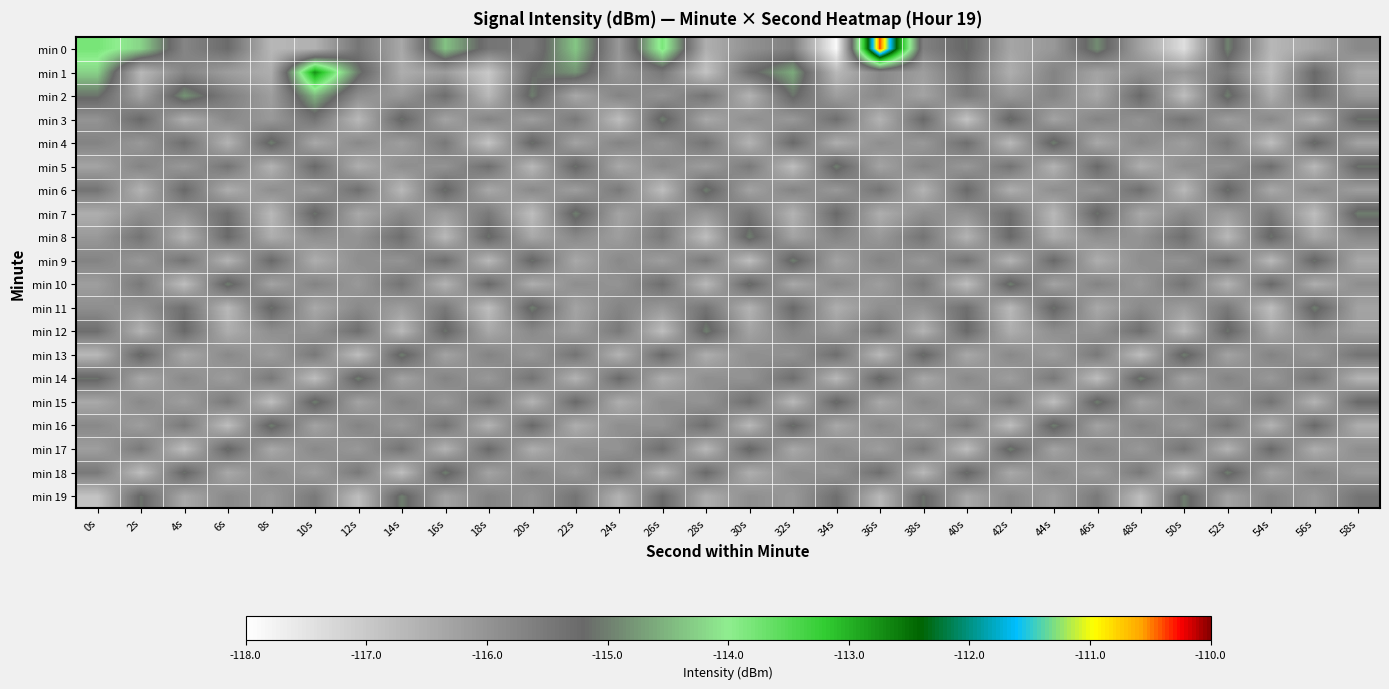

Reading right to left, what are all the values shown in this chart?

min 0: 58s=-115.8	56s=-116.3	54s=-116.7	52s=-115.0	50s=-117.4	48s=-116.3	46s=-114.9	44s=-116.1	42s=-116.3	40s=-115.1	38s=-115.6	36s=-110.4	34s=-117.9	32s=-115.6	30s=-116.0	28s=-116.5	26s=-113.8	24s=-116.1	22s=-114.4	20s=-115.5	18s=-115.4	16s=-114.4	14s=-116.4	12s=-115.4	10s=-116.6	8s=-116.7	6s=-115.2	4s=-115.7	2s=-114.2	0s=-113.8
min 1: 58s=-116.4	56s=-115.2	54s=-116.8	52s=-115.5	50s=-116.1	48s=-115.9	46s=-116.3	44s=-115.7	42s=-116.5	40s=-115.4	38s=-116.2	36s=-115.8	34s=-116.7	32s=-114.6	30s=-115.3	28s=-116.9	26s=-115.5	24s=-116.1	22s=-114.8	20s=-115.2	18s=-117.0	16s=-116.2	14s=-116.5	12s=-115.0	10s=-112.7	8s=-116.5	6s=-116.2	4s=-115.7	2s=-116.7	0s=-114.2
min 2: 58s=-116.1	56s=-115.3	54s=-116.5	52s=-115.0	50s=-116.8	48s=-115.2	46s=-116.4	44s=-115.7	42s=-116.1	40s=-115.5	38s=-116.3	36s=-115.8	34s=-116.2	32s=-115.1	30s=-116.6	28s=-115.4	26s=-116.0	24s=-115.7	22s=-116.4	20s=-115.0	18s=-116.7	16s=-115.3	14s=-116.1	12s=-115.9	10s=-114.5	8s=-116.2	6s=-115.6	4s=-114.8	2s=-116.3	0s=-115.1
min 3: 58s=-115.1	56s=-116.5	54s=-115.8	52s=-116.2	50s=-115.4	48s=-116.0	46s=-115.7	44s=-116.3	42s=-115.1	40s=-116.9	38s=-115.2	36s=-116.6	34s=-115.3	32s=-116.1	30s=-115.9	28s=-116.4	26s=-115.0	24s=-116.8	22s=-115.5	20s=-116.2	18s=-115.7	16s=-116.3	14s=-115.1	12s=-116.7	10s=-115.4	8s=-116.1	6s=-115.8	4s=-116.5	2s=-115.2	0s=-116.0
min 4: 58s=-116.3	56s=-115.1	54s=-116.8	52s=-115.5	50s=-116.2	48s=-115.8	46s=-116.4	44s=-115.0	42s=-116.7	40s=-115.3	38s=-116.1	36s=-115.9	34s=-116.5	32s=-115.2	30s=-116.6	28s=-115.4	26s=-116.0	24s=-115.7	22s=-116.3	20s=-115.1	18s=-116.9	16s=-115.5	14s=-116.2	12s=-115.8	10s=-116.4	8s=-115.0	6s=-116.6	4s=-115.3	2s=-116.1	0s=-115.7
min 5: 58s=-115.1	56s=-116.7	54s=-115.3	52s=-116.0	50s=-115.9	48s=-116.5	46s=-115.2	44s=-116.6	42s=-115.4	40s=-116.1	38s=-115.7	36s=-116.3	34s=-115.0	32s=-116.8	30s=-115.5	28s=-116.2	26s=-115.8	24s=-116.4	22s=-115.1	20s=-116.7	18s=-115.3	16s=-116.0	14s=-115.9	12s=-116.5	10s=-115.2	8s=-116.6	6s=-115.4	4s=-116.1	2s=-115.7	0s=-116.3
min 6: 58s=-116.2	56s=-115.8	54s=-116.4	52s=-115.1	50s=-116.7	48s=-115.3	46s=-116.0	44s=-115.9	42s=-116.5	40s=-115.2	38s=-116.6	36s=-115.4	34s=-116.1	32s=-115.7	30s=-116.3	28s=-115.0	26s=-116.8	24s=-115.5	22s=-116.2	20s=-115.8	18s=-116.4	16s=-115.1	14s=-116.7	12s=-115.3	10s=-116.1	8s=-115.9	6s=-116.5	4s=-115.2	2s=-116.6	0s=-115.4
min 7: 58s=-115.0	56s=-116.8	54s=-115.5	52s=-116.2	50s=-115.8	48s=-116.4	46s=-115.1	44s=-116.7	42s=-115.3	40s=-116.0	38s=-115.9	36s=-116.5	34s=-115.2	32s=-116.6	30s=-115.4	28s=-116.1	26s=-115.7	24s=-116.3	22s=-115.0	20s=-116.8	18s=-115.5	16s=-116.2	14s=-115.8	12s=-116.4	10s=-115.1	8s=-116.7	6s=-115.3	4s=-116.0	2s=-115.9	0s=-116.5
min 8: 58s=-115.8	56s=-116.4	54s=-115.1	52s=-116.7	50s=-115.3	48s=-116.0	46s=-115.9	44s=-116.5	42s=-115.2	40s=-116.6	38s=-115.4	36s=-116.1	34s=-115.7	32s=-116.3	30s=-115.0	28s=-116.8	26s=-115.5	24s=-116.2	22s=-115.8	20s=-116.4	18s=-115.1	16s=-116.7	14s=-115.3	12s=-116.0	10s=-115.9	8s=-116.5	6s=-115.2	4s=-116.6	2s=-115.4	0s=-116.1
min 9: 58s=-116.4	56s=-115.1	54s=-116.7	52s=-115.3	50s=-116.0	48s=-115.9	46s=-116.5	44s=-115.2	42s=-116.6	40s=-115.4	38s=-116.1	36s=-115.7	34s=-116.3	32s=-115.0	30s=-116.8	28s=-115.5	26s=-116.2	24s=-115.8	22s=-116.4	20s=-115.1	18s=-116.7	16s=-115.3	14s=-116.0	12s=-115.9	10s=-116.5	8s=-115.2	6s=-116.6	4s=-115.4	2s=-116.1	0s=-115.7
min 10: 58s=-115.9	56s=-116.5	54s=-115.2	52s=-116.6	50s=-115.4	48s=-116.1	46s=-115.7	44s=-116.3	42s=-115.0	40s=-116.8	38s=-115.5	36s=-116.2	34s=-115.8	32s=-116.4	30s=-115.1	28s=-116.7	26s=-115.3	24s=-116.0	22s=-115.9	20s=-116.5	18s=-115.2	16s=-116.6	14s=-115.4	12s=-116.1	10s=-115.7	8s=-116.3	6s=-115.0	4s=-116.8	2s=-115.5	0s=-116.2
min 11: 58s=-116.3	56s=-115.0	54s=-116.8	52s=-115.5	50s=-116.2	48s=-115.8	46s=-116.4	44s=-115.1	42s=-116.7	40s=-115.3	38s=-116.0	36s=-115.9	34s=-116.5	32s=-115.2	30s=-116.6	28s=-115.4	26s=-116.1	24s=-115.7	22s=-116.3	20s=-115.0	18s=-116.8	16s=-115.5	14s=-116.2	12s=-115.8	10s=-116.4	8s=-115.1	6s=-116.7	4s=-115.3	2s=-116.0	0s=-115.9
min 12: 58s=-116.2	56s=-115.8	54s=-116.4	52s=-115.1	50s=-116.7	48s=-115.3	46s=-116.0	44s=-115.9	42s=-116.5	40s=-115.2	38s=-116.6	36s=-115.4	34s=-116.1	32s=-115.7	30s=-116.3	28s=-115.0	26s=-116.8	24s=-115.5	22s=-116.2	20s=-115.8	18s=-116.4	16s=-115.1	14s=-116.7	12s=-115.3	10s=-116.0	8s=-115.9	6s=-116.5	4s=-115.2	2s=-116.6	0s=-115.3
min 13: 58s=-115.4	56s=-116.1	54s=-115.7	52s=-116.3	50s=-115.0	48s=-116.8	46s=-115.5	44s=-116.2	42s=-115.8	40s=-116.4	38s=-115.1	36s=-116.7	34s=-115.3	32s=-116.0	30s=-115.9	28s=-116.5	26s=-115.2	24s=-116.6	22s=-115.4	20s=-116.1	18s=-115.7	16s=-116.3	14s=-115.0	12s=-116.8	10s=-115.5	8s=-116.2	6s=-115.8	4s=-116.4	2s=-115.1	0s=-116.7
min 14: 58s=-116.6	56s=-115.4	54s=-116.1	52s=-115.7	50s=-116.3	48s=-115.0	46s=-116.8	44s=-115.5	42s=-116.2	40s=-115.8	38s=-116.4	36s=-115.1	34s=-116.7	32s=-115.3	30s=-116.0	28s=-115.9	26s=-116.5	24s=-115.2	22s=-116.6	20s=-115.4	18s=-116.1	16s=-115.7	14s=-116.3	12s=-115.0	10s=-116.8	8s=-115.5	6s=-116.2	4s=-115.8	2s=-116.4	0s=-115.1
min 15: 58s=-115.2	56s=-116.6	54s=-115.4	52s=-116.1	50s=-115.7	48s=-116.3	46s=-115.0	44s=-116.8	42s=-115.5	40s=-116.2	38s=-115.8	36s=-116.4	34s=-115.1	32s=-116.7	30s=-115.3	28s=-116.0	26s=-115.9	24s=-116.5	22s=-115.2	20s=-116.6	18s=-115.4	16s=-116.1	14s=-115.7	12s=-116.3	10s=-115.0	8s=-116.8	6s=-115.5	4s=-116.2	2s=-115.8	0s=-116.4
min 16: 58s=-116.5	56s=-115.2	54s=-116.6	52s=-115.4	50s=-116.1	48s=-115.7	46s=-116.3	44s=-115.0	42s=-116.8	40s=-115.5	38s=-116.2	36s=-115.8	34s=-116.4	32s=-115.1	30s=-116.7	28s=-115.3	26s=-116.0	24s=-115.9	22s=-116.5	20s=-115.2	18s=-116.6	16s=-115.4	14s=-116.1	12s=-115.7	10s=-116.3	8s=-115.0	6s=-116.8	4s=-115.5	2s=-116.2	0s=-115.8
min 17: 58s=-115.9	56s=-116.5	54s=-115.2	52s=-116.6	50s=-115.4	48s=-116.1	46s=-115.7	44s=-116.3	42s=-115.0	40s=-116.8	38s=-115.5	36s=-116.2	34s=-115.8	32s=-116.4	30s=-115.1	28s=-116.7	26s=-115.3	24s=-116.0	22s=-115.9	20s=-116.5	18s=-115.2	16s=-116.6	14s=-115.4	12s=-116.1	10s=-115.8	8s=-116.4	6s=-115.1	4s=-116.8	2s=-115.5	0s=-116.2
min 18: 58s=-116.1	56s=-115.7	54s=-116.3	52s=-115.0	50s=-116.8	48s=-115.5	46s=-116.2	44s=-115.8	42s=-116.4	40s=-115.1	38s=-116.7	36s=-115.3	34s=-116.0	32s=-115.9	30s=-116.5	28s=-115.2	26s=-116.6	24s=-115.4	22s=-116.1	20s=-115.7	18s=-116.3	16s=-115.0	14s=-116.8	12s=-115.5	10s=-116.2	8s=-115.8	6s=-116.4	4s=-115.1	2s=-116.8	0s=-115.5
min 19: 58s=-115.4	56s=-116.1	54s=-115.7	52s=-116.3	50s=-115.0	48s=-116.8	46s=-115.5	44s=-116.2	42s=-115.8	40s=-116.4	38s=-115.1	36s=-116.7	34s=-115.3	32s=-116.1	30s=-115.9	28s=-116.5	26s=-115.2	24s=-116.6	22s=-115.4	20s=-116.0	18s=-115.7	16s=-116.3	14s=-115.0	12s=-116.8	10s=-115.5	8s=-116.1	6s=-115.8	4s=-116.4	2s=-115.1	0s=-116.9